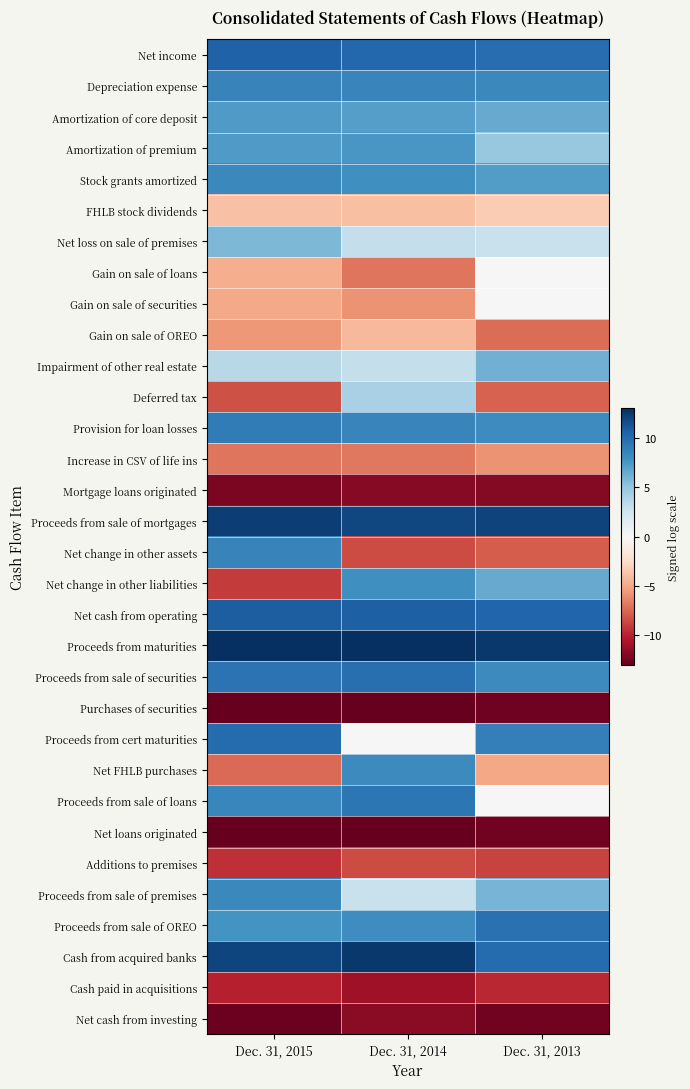

Reading right to left, list all the values displayed in this chart.

Net income: Dec. 31, 2013=9.9	Dec. 31, 2014=10.3	Dec. 31, 2015=10.6
Depreciation expense: Dec. 31, 2013=8.4	Dec. 31, 2014=8.6	Dec. 31, 2015=8.7
Amortization of core deposit: Dec. 31, 2013=6.6	Dec. 31, 2014=7.2	Dec. 31, 2015=7.3
Amortization of premium: Dec. 31, 2013=5.0	Dec. 31, 2014=7.6	Dec. 31, 2015=7.4
Stock grants amortized: Dec. 31, 2013=7.3	Dec. 31, 2014=8.0	Dec. 31, 2015=8.4
FHLB stock dividends: Dec. 31, 2013=-3.3	Dec. 31, 2014=-3.9	Dec. 31, 2015=-3.8
Net loss on sale of premises: Dec. 31, 2013=2.9	Dec. 31, 2014=3.1	Dec. 31, 2015=5.9
Gain on sale of loans: Dec. 31, 2013=0.0	Dec. 31, 2014=-7.0	Dec. 31, 2015=-4.8
Gain on sale of securities: Dec. 31, 2013=0.0	Dec. 31, 2014=-5.9	Dec. 31, 2015=-4.9
Gain on sale of OREO: Dec. 31, 2013=-7.3	Dec. 31, 2014=-4.3	Dec. 31, 2015=-5.7
Impairment of other real estate: Dec. 31, 2013=6.3	Dec. 31, 2014=3.1	Dec. 31, 2015=3.6
Deferred tax: Dec. 31, 2013=-7.6	Dec. 31, 2014=4.3	Dec. 31, 2015=-8.3
Provision for loan losses: Dec. 31, 2013=8.2	Dec. 31, 2014=8.6	Dec. 31, 2015=9.1
Increase in CSV of life ins: Dec. 31, 2013=-5.9	Dec. 31, 2014=-6.9	Dec. 31, 2015=-7.0
Mortgage loans originated: Dec. 31, 2013=-12.0	Dec. 31, 2014=-11.9	Dec. 31, 2015=-12.3
Proceeds from sale of mortgages: Dec. 31, 2013=12.0	Dec. 31, 2014=11.9	Dec. 31, 2015=12.2
Net change in other assets: Dec. 31, 2013=-7.9	Dec. 31, 2014=-8.5	Dec. 31, 2015=8.7
Net change in other liabilities: Dec. 31, 2013=6.6	Dec. 31, 2014=8.0	Dec. 31, 2015=-9.1
Net cash from operating: Dec. 31, 2013=10.3	Dec. 31, 2014=10.6	Dec. 31, 2015=10.7
Proceeds from maturities: Dec. 31, 2013=12.6	Dec. 31, 2014=14.2	Dec. 31, 2015=13.2
Proceeds from sale of securities: Dec. 31, 2013=8.3	Dec. 31, 2014=9.9	Dec. 31, 2015=9.6
Purchases of securities: Dec. 31, 2013=-12.6	Dec. 31, 2014=-14.2	Dec. 31, 2015=-13.2
Proceeds from cert maturities: Dec. 31, 2013=9.0	Dec. 31, 2014=0.0	Dec. 31, 2015=10.0
Net FHLB purchases: Dec. 31, 2013=-5.0	Dec. 31, 2014=8.3	Dec. 31, 2015=-7.3
Proceeds from sale of loans: Dec. 31, 2013=0.0	Dec. 31, 2014=9.4	Dec. 31, 2015=8.5
Net loans originated: Dec. 31, 2013=-12.6	Dec. 31, 2014=-13.0	Dec. 31, 2015=-13.2
Additions to premises: Dec. 31, 2013=-8.8	Dec. 31, 2014=-8.5	Dec. 31, 2015=-9.5
Proceeds from sale of premises: Dec. 31, 2013=6.1	Dec. 31, 2014=2.9	Dec. 31, 2015=8.4
Proceeds from sale of OREO: Dec. 31, 2013=9.7	Dec. 31, 2014=8.1	Dec. 31, 2015=7.8
Cash from acquired banks: Dec. 31, 2013=10.0	Dec. 31, 2014=12.6	Dec. 31, 2015=11.9
Cash paid in acquisitions: Dec. 31, 2013=-9.8	Dec. 31, 2014=-11.0	Dec. 31, 2015=-10.1
Net cash from investing: Dec. 31, 2013=-12.6	Dec. 31, 2014=-11.8	Dec. 31, 2015=-12.8